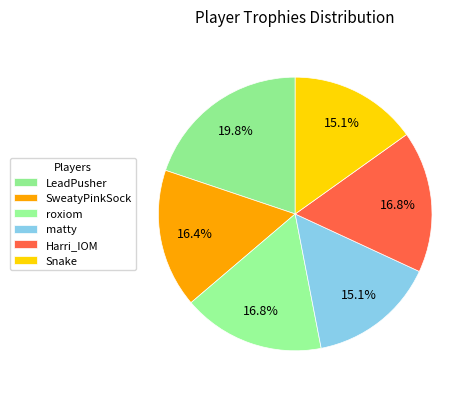

To the nearest percent, what portion does roxiom represent?

17%